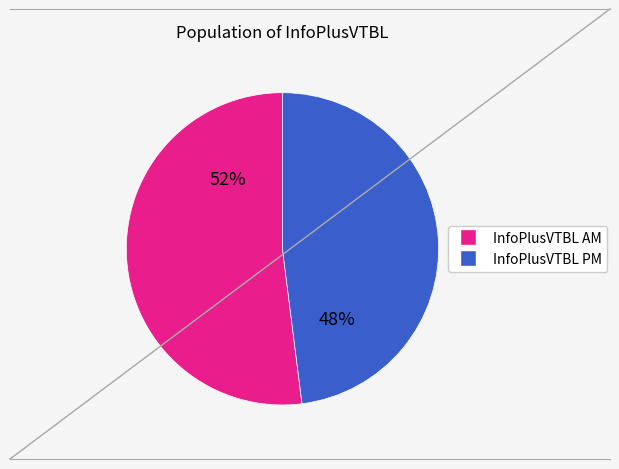

Is there a majority slice in this chart?

Yes